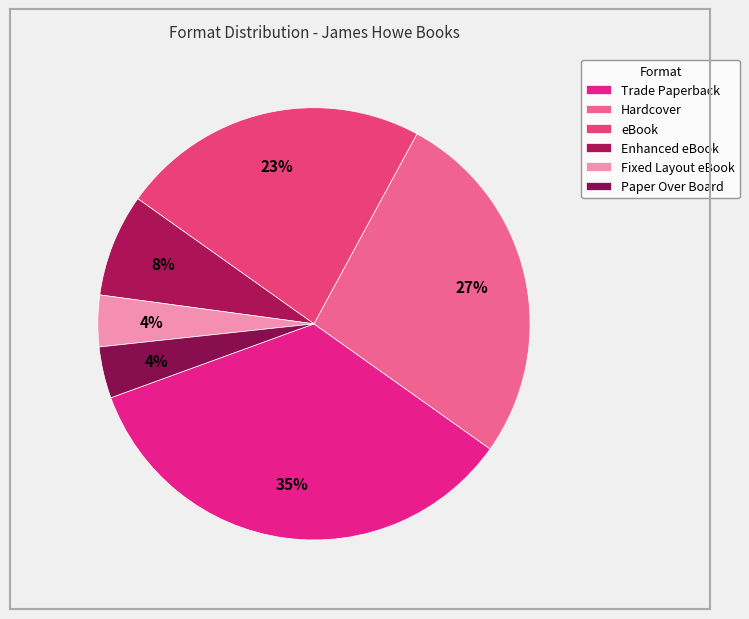

To the nearest percent, what is the average slice percentage?

17%